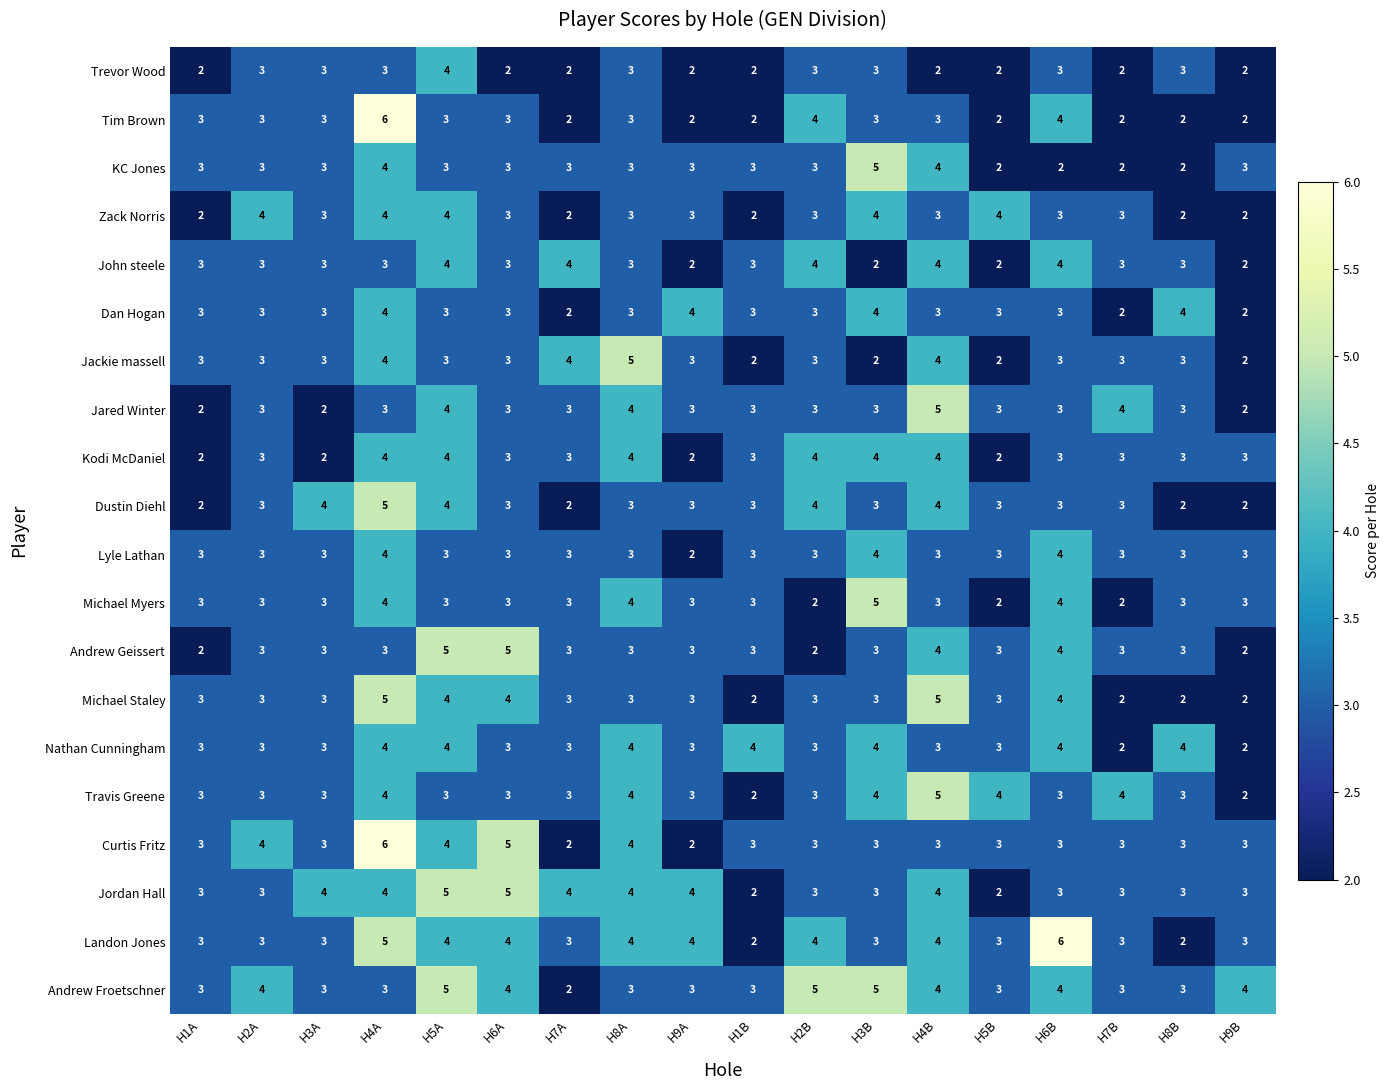

Where does the Zack Norris series first go above 3?

H2A